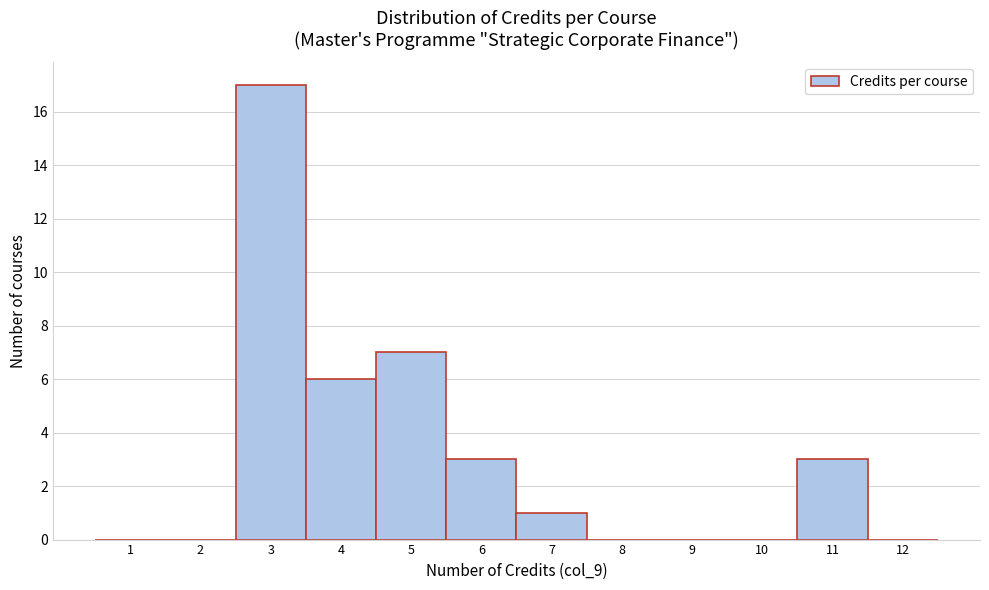

How tall is the bar that spans 10.5 to 11.5 on the x-axis? The values are not printed on the chart, so give them approximately, as read against the axis.

3